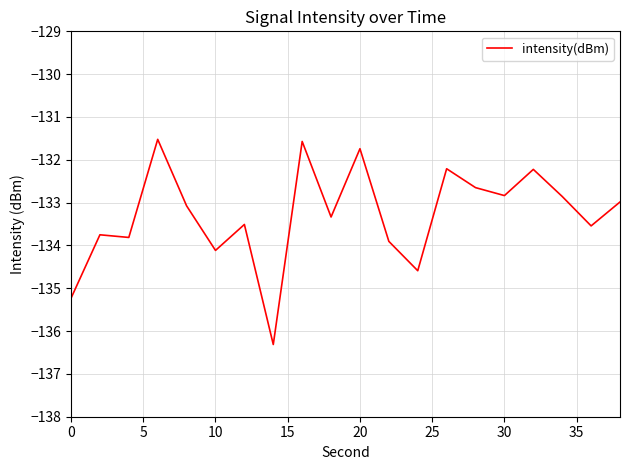

What is the smallest value displayed?

-136.3